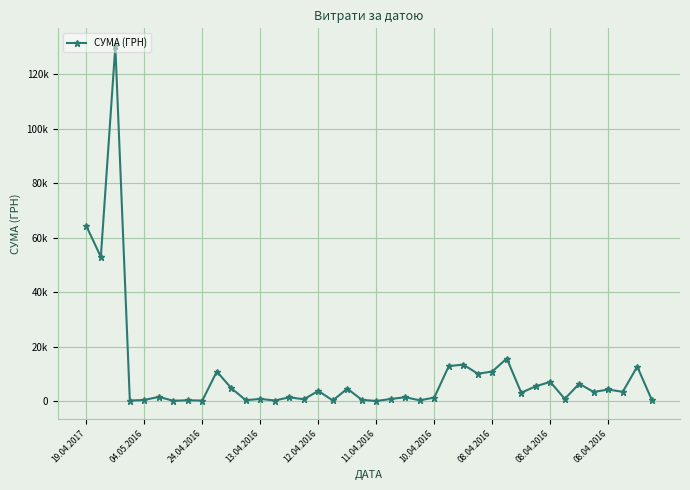

Is this an area chart (filled region under the line)?

No